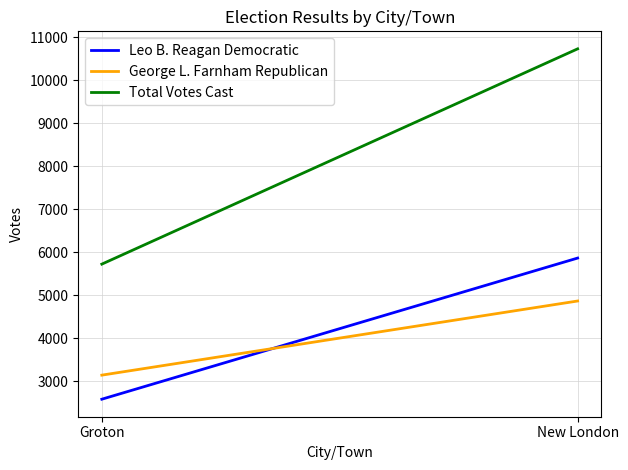

What position from the right is New London?

1